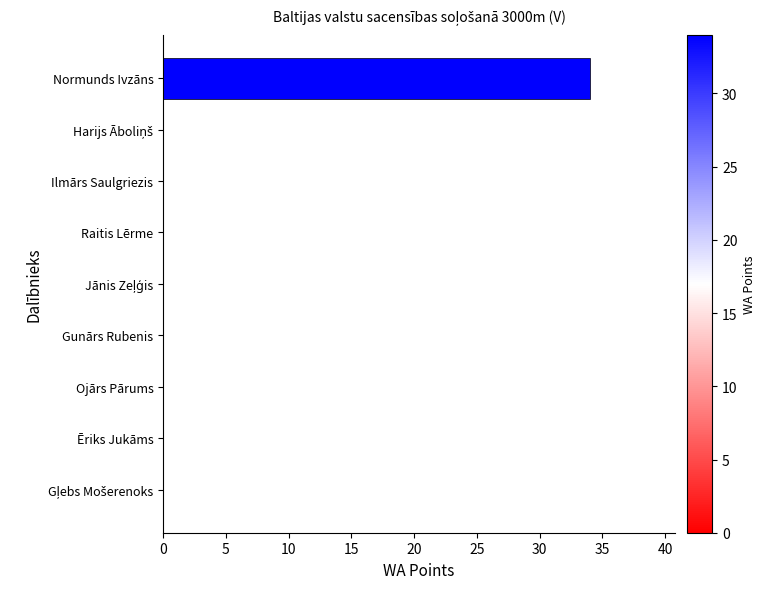

What is the sum of all values?

34